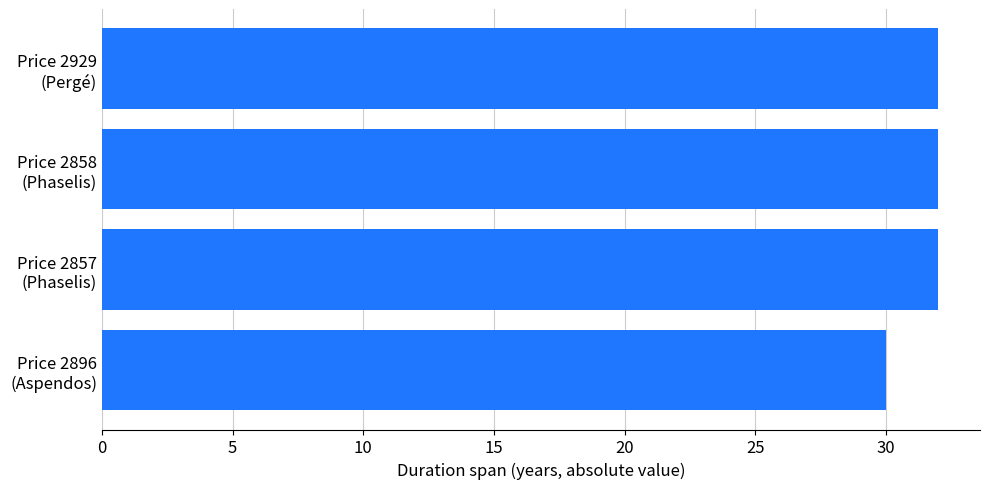

What is the maximum value shown in the chart?

32